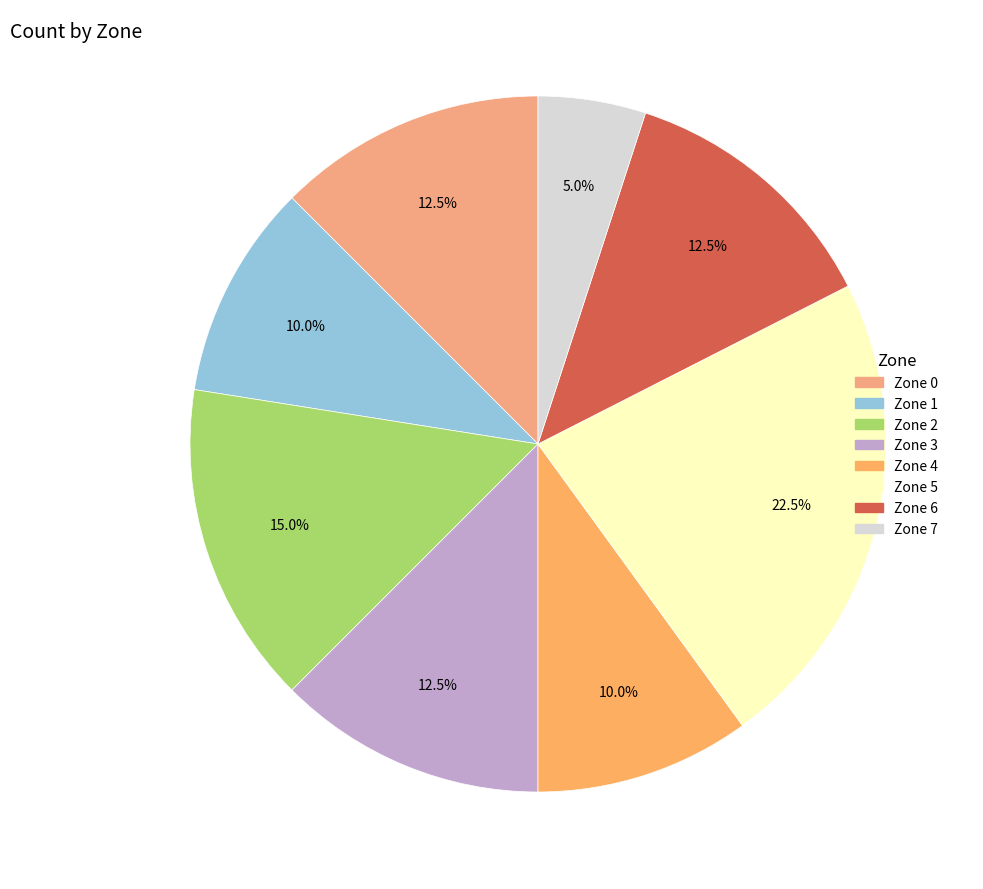

The Zone 5 slice represents 22% of the pie. True or false?

True